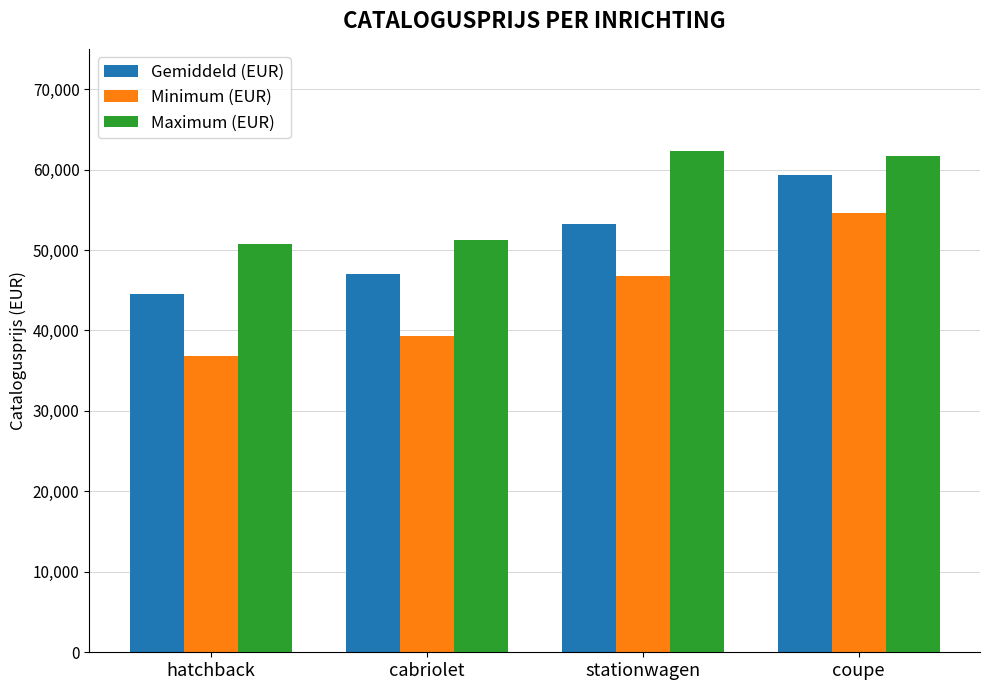

What is the greatest value displayed?

62345